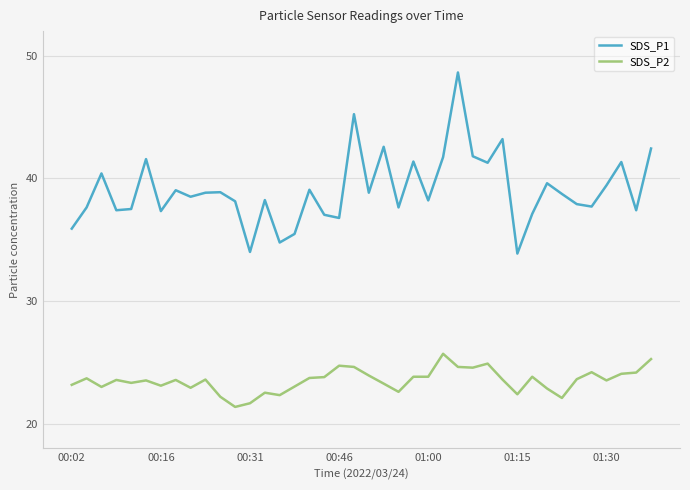

What is the minimum value shown in the chart?

21.4